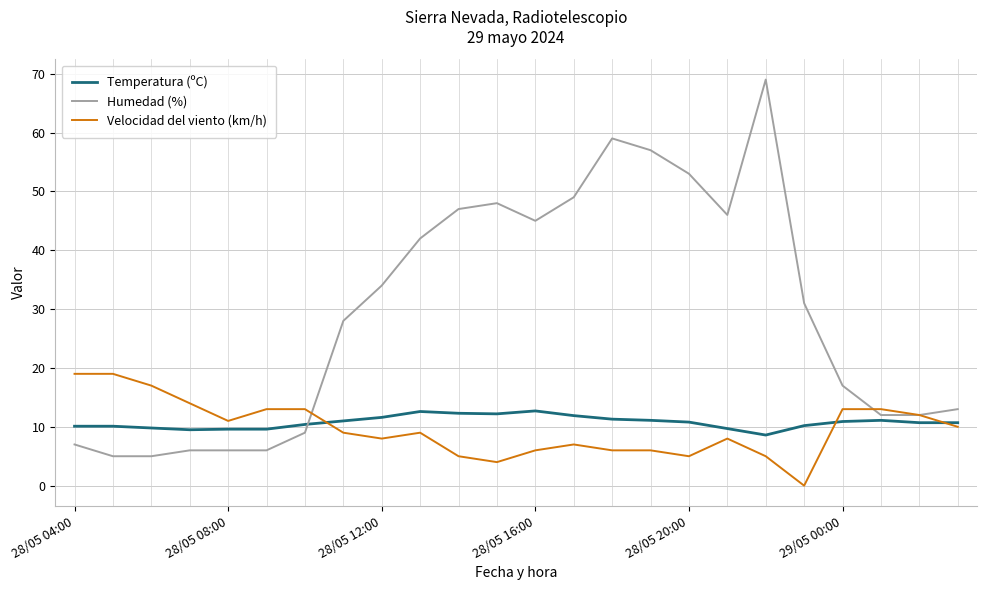

Which series has the largest total across all categories?

Humedad (%)